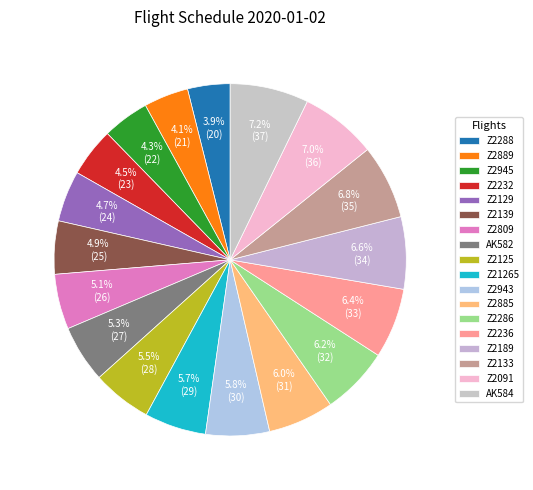

How many slices are in this pie chart?

18